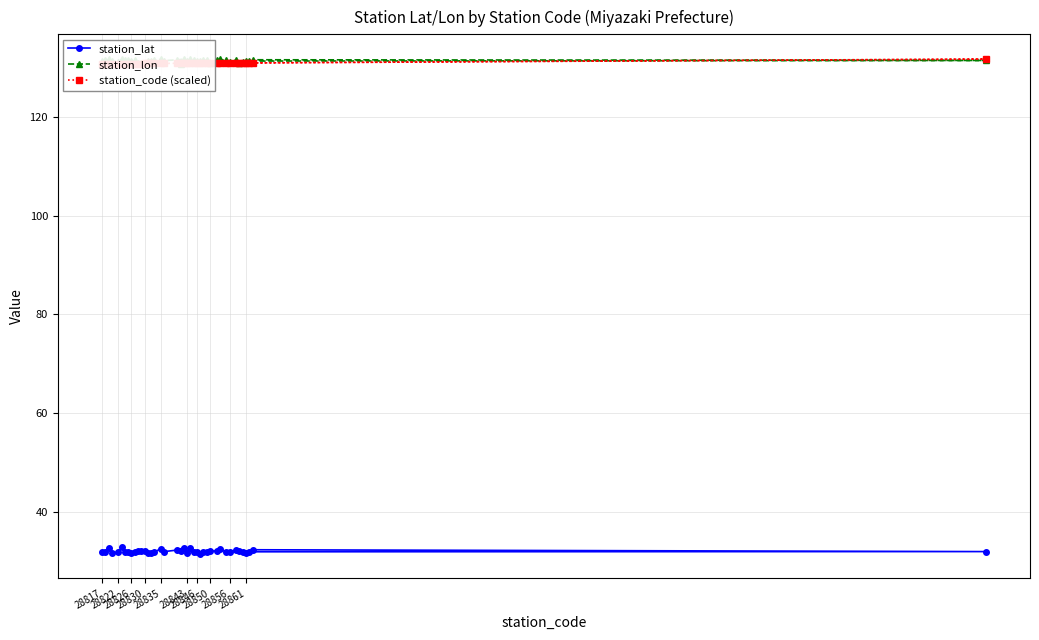

Does the chart display data point markers on the line(s)?

Yes